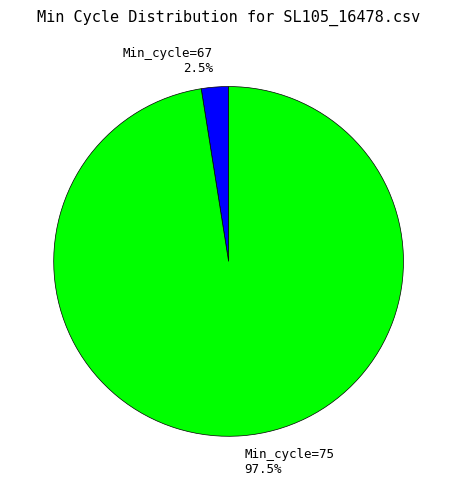

Is the sum of Min_cycle=67 2.5% and Min_cycle=75 97.5% greater than half?

Yes